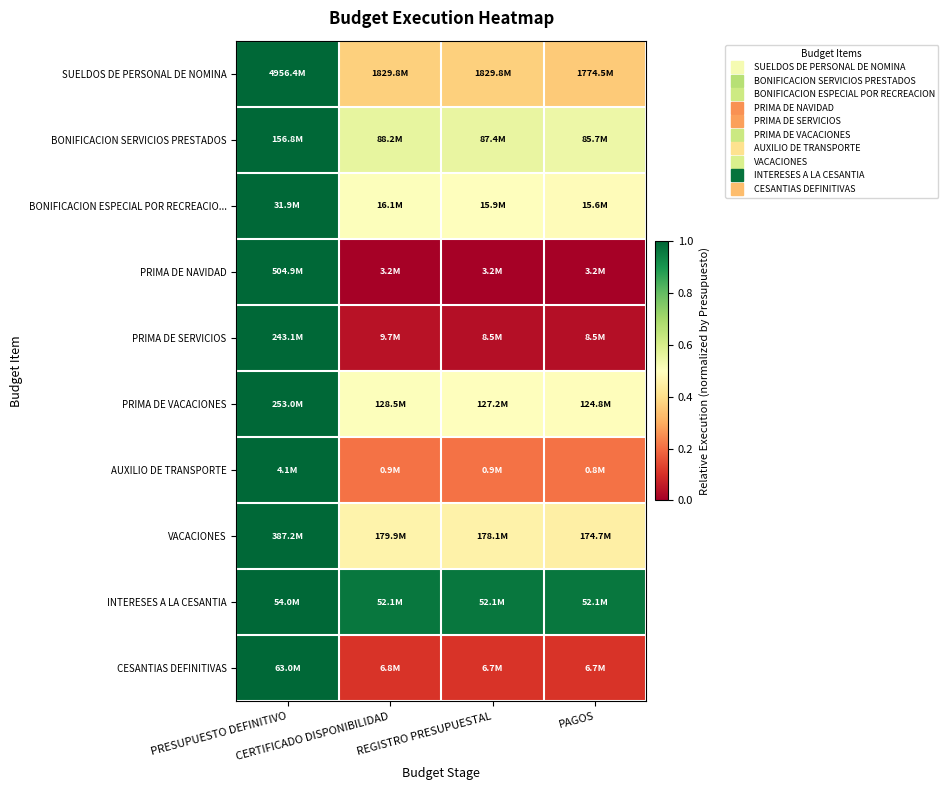

Reading left to right, what are all the values shown in this chart?

SUELDOS DE PERSONAL DE NOMINA: PRESUPUESTO DEFINITIVO=1.0	CERTIFICADO DISPONIBILIDAD=0.4	REGISTRO PRESUPUESTAL=0.4	PAGOS=0.4
BONIFICACION SERVICIOS PRESTADOS: PRESUPUESTO DEFINITIVO=1.0	CERTIFICADO DISPONIBILIDAD=0.6	REGISTRO PRESUPUESTAL=0.6	PAGOS=0.5
BONIFICACION ESPECIAL POR RECREACIO...: PRESUPUESTO DEFINITIVO=1.0	CERTIFICADO DISPONIBILIDAD=0.5	REGISTRO PRESUPUESTAL=0.5	PAGOS=0.5
PRIMA DE NAVIDAD: PRESUPUESTO DEFINITIVO=1.0	CERTIFICADO DISPONIBILIDAD=0.0	REGISTRO PRESUPUESTAL=0.0	PAGOS=0.0
PRIMA DE SERVICIOS: PRESUPUESTO DEFINITIVO=1.0	CERTIFICADO DISPONIBILIDAD=0.0	REGISTRO PRESUPUESTAL=0.0	PAGOS=0.0
PRIMA DE VACACIONES: PRESUPUESTO DEFINITIVO=1.0	CERTIFICADO DISPONIBILIDAD=0.5	REGISTRO PRESUPUESTAL=0.5	PAGOS=0.5
AUXILIO DE TRANSPORTE: PRESUPUESTO DEFINITIVO=1.0	CERTIFICADO DISPONIBILIDAD=0.2	REGISTRO PRESUPUESTAL=0.2	PAGOS=0.2
VACACIONES: PRESUPUESTO DEFINITIVO=1.0	CERTIFICADO DISPONIBILIDAD=0.5	REGISTRO PRESUPUESTAL=0.5	PAGOS=0.5
INTERESES A LA CESANTIA: PRESUPUESTO DEFINITIVO=1.0	CERTIFICADO DISPONIBILIDAD=1.0	REGISTRO PRESUPUESTAL=1.0	PAGOS=1.0
CESANTIAS DEFINITIVAS: PRESUPUESTO DEFINITIVO=1.0	CERTIFICADO DISPONIBILIDAD=0.1	REGISTRO PRESUPUESTAL=0.1	PAGOS=0.1